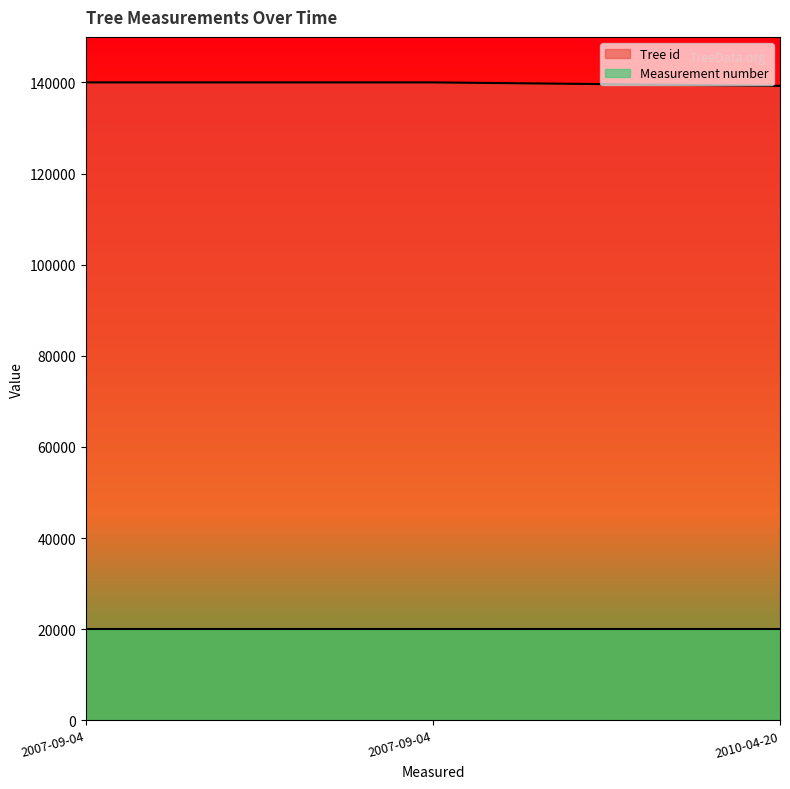

What is the change in value from 2007-09-04 to 2010-04-20?

-764